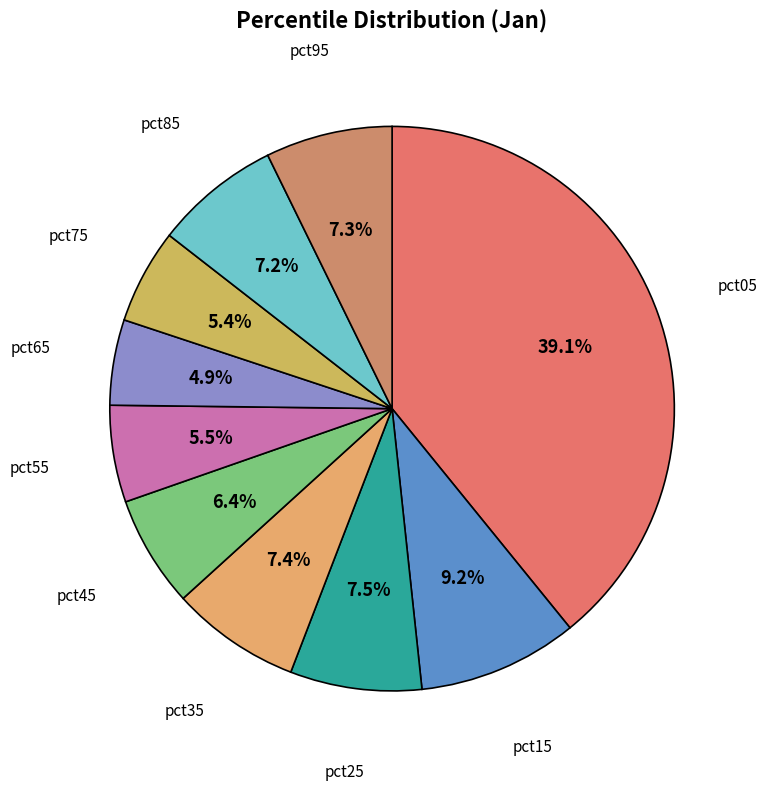

How many segments does this pie chart have?

10